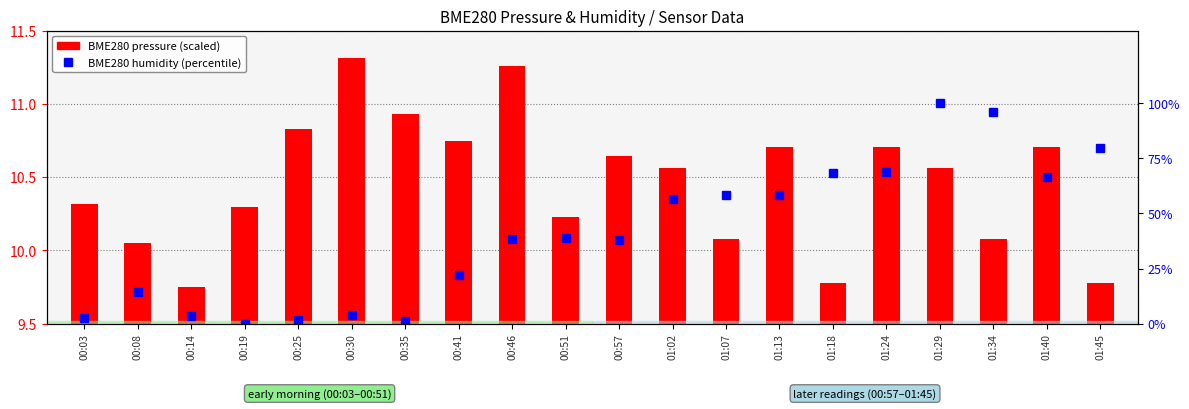

What are all the series names shown in the legend?

BME280 pressure (scaled), BME280 humidity (percentile)